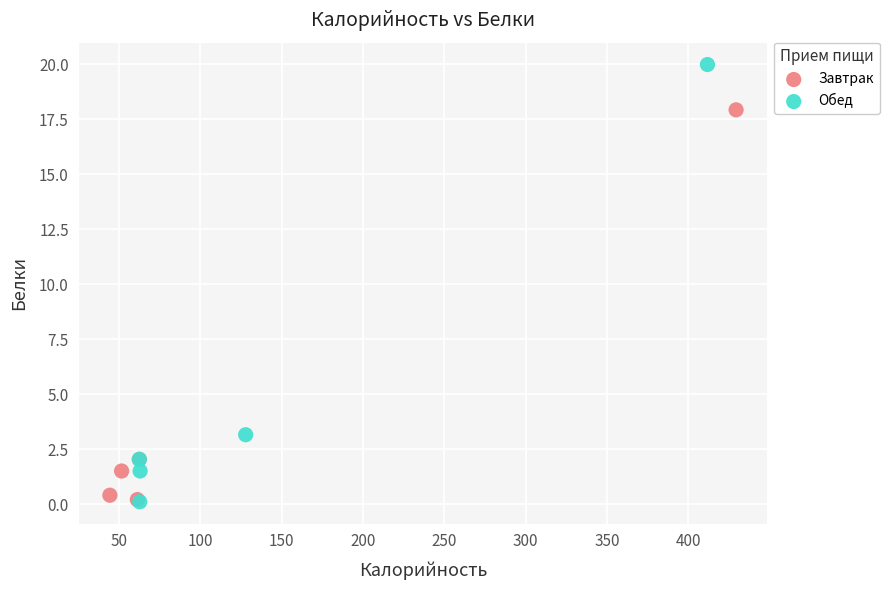

Which series contains the highest Y value?

Обед